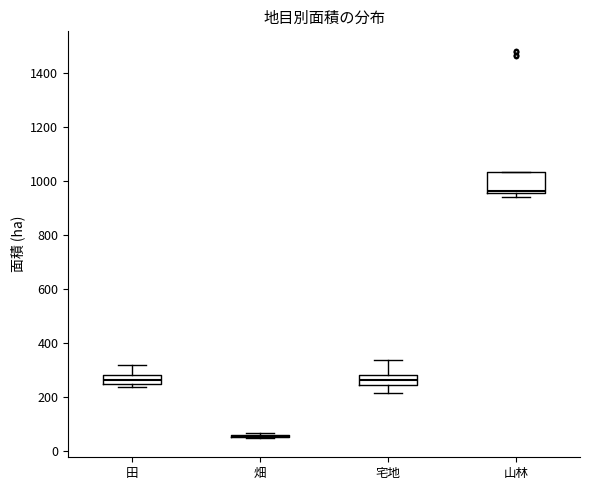

Which box is the tallest, from its lower edge to its upper edge?

山林